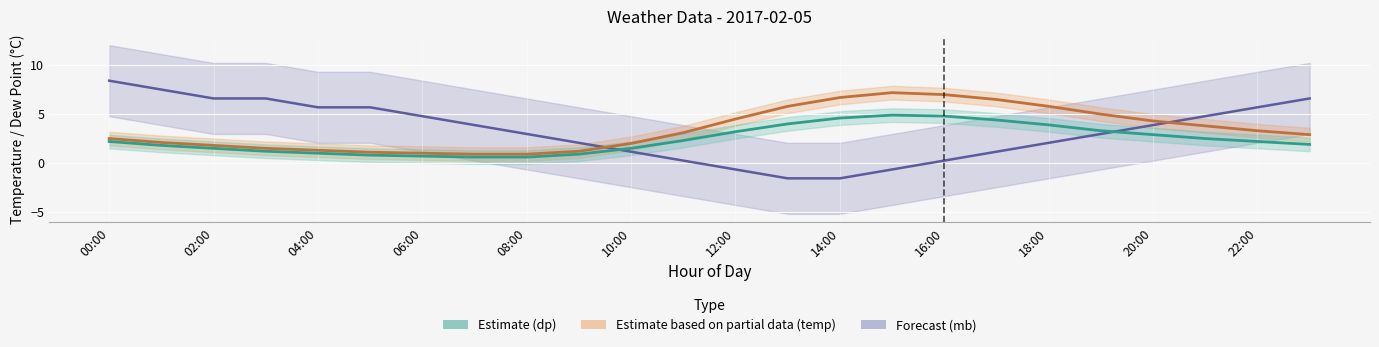

True or false: dp has more than 2 points higher than both neighbors.

False